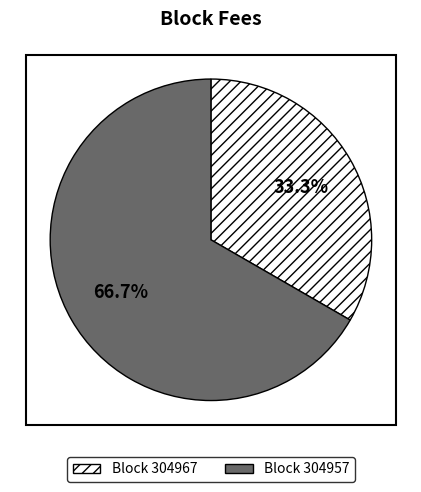

Does any single category account for the majority?

Yes